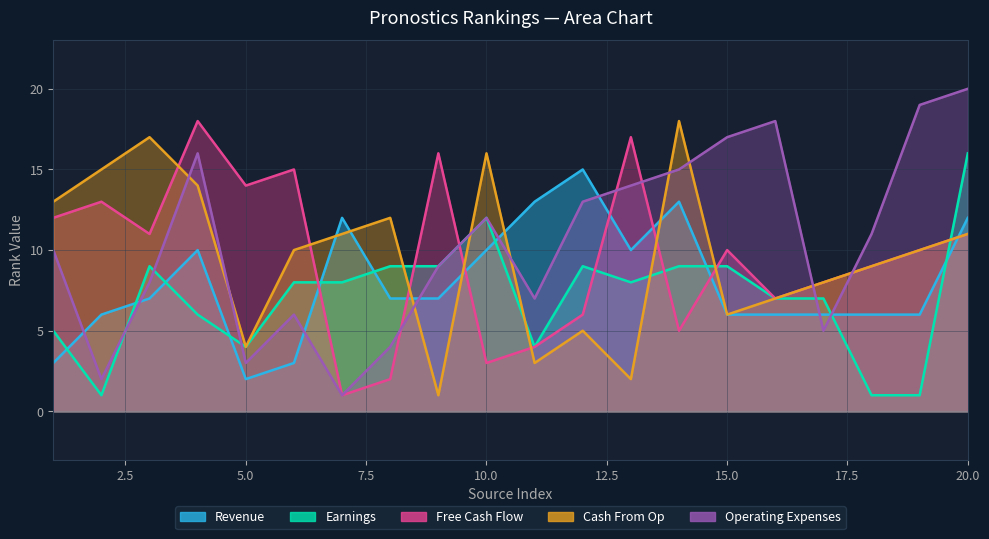

What is the minimum value for Operating Expenses?

1